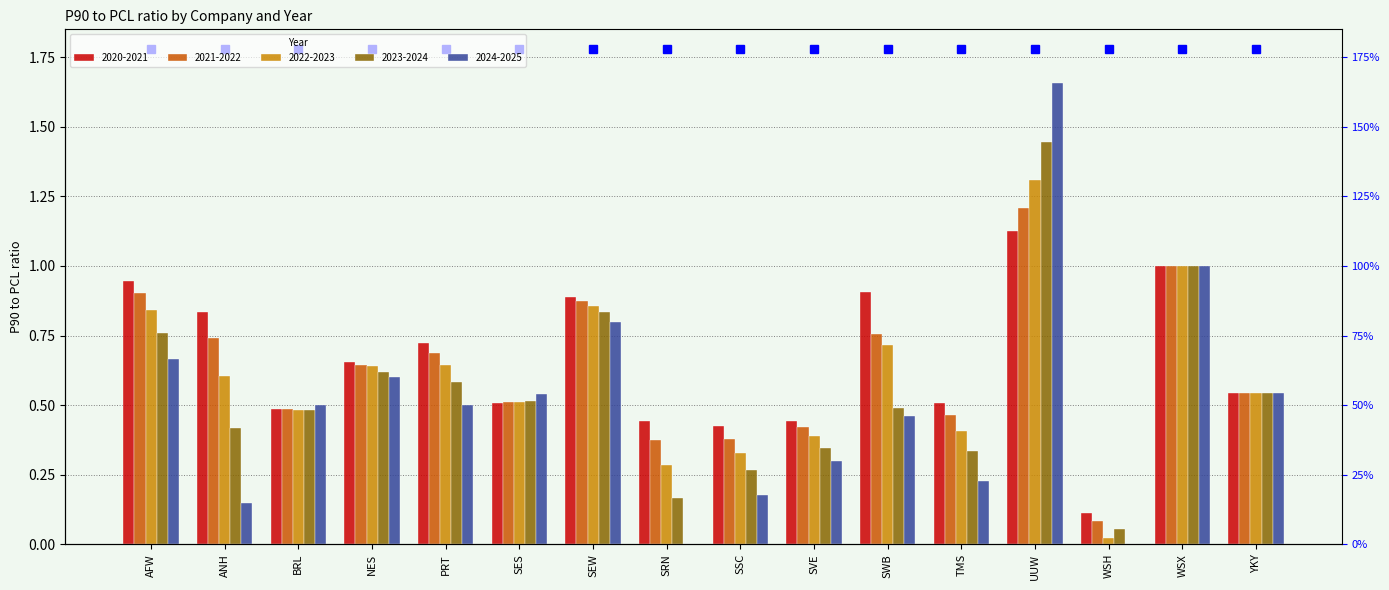

What position from the right is UUW?

4